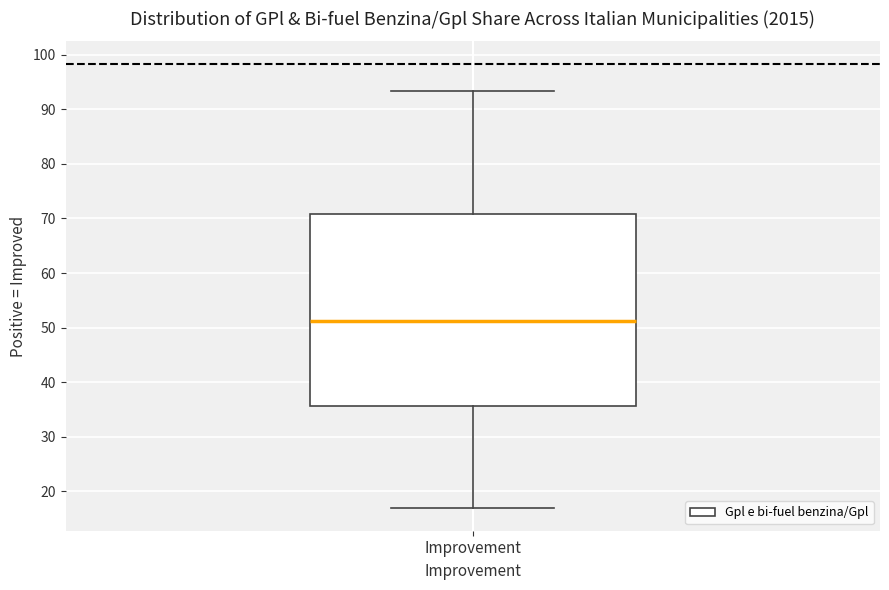

Where does the upper whisker of the box for Improvement end on the y-axis? The values are not printed on the chart, so give them approximately, as read against the axis.

93